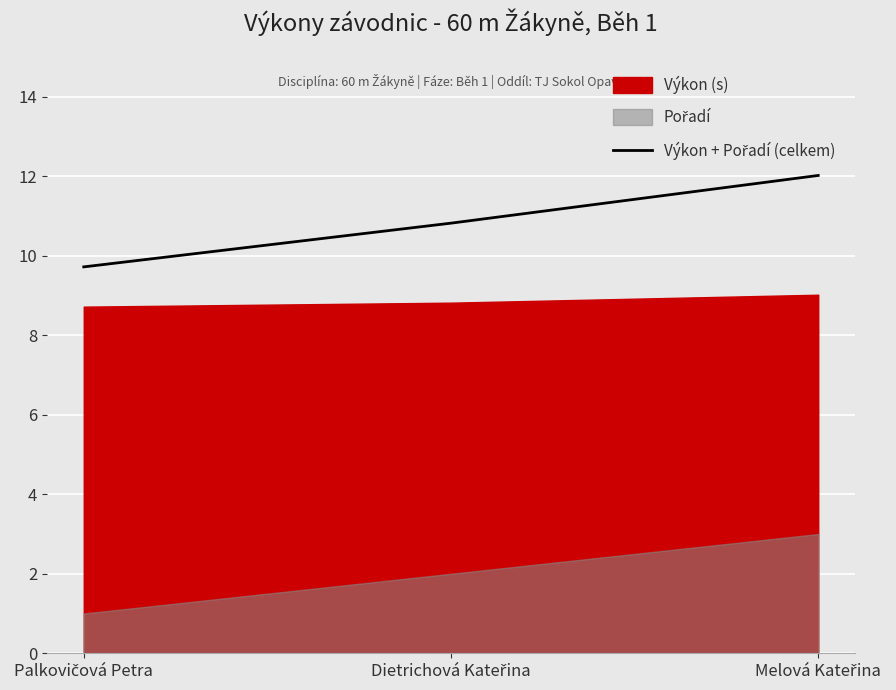

List the labels in order of value, largest first.

Melová Kateřina, Dietrichová Kateřina, Palkovičová Petra